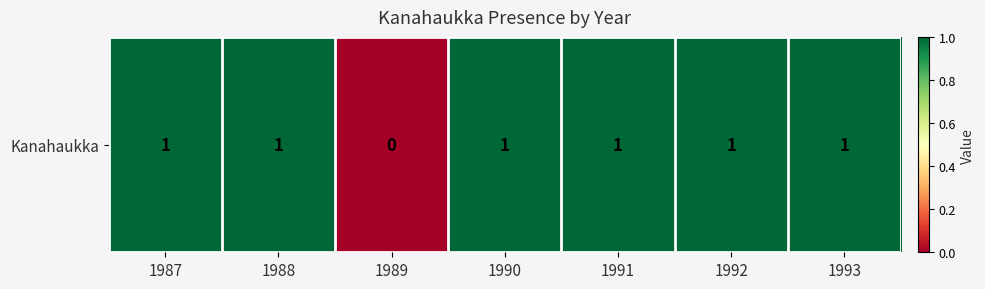

How many distinct data groups are displayed?

1